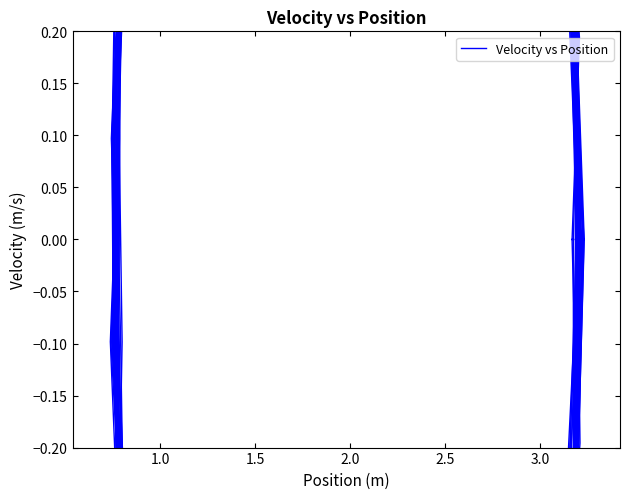

What is the minimum value shown in the chart?

-1.2